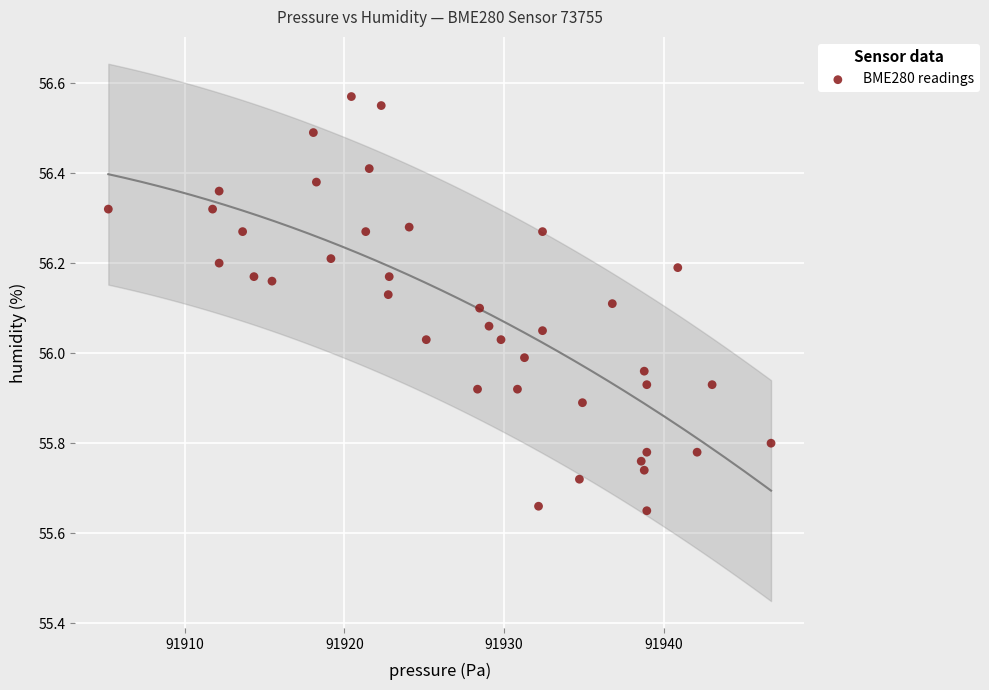

What is the range of Y values (max minus min)?

0.9